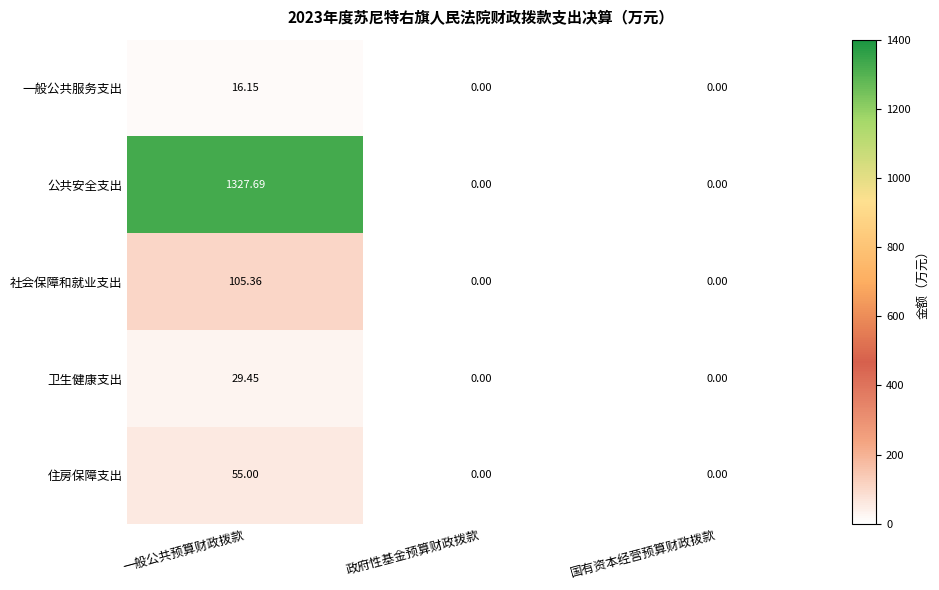

List the series in order of their peak value, lowest first.

一般公共服务支出, 卫生健康支出, 住房保障支出, 社会保障和就业支出, 公共安全支出